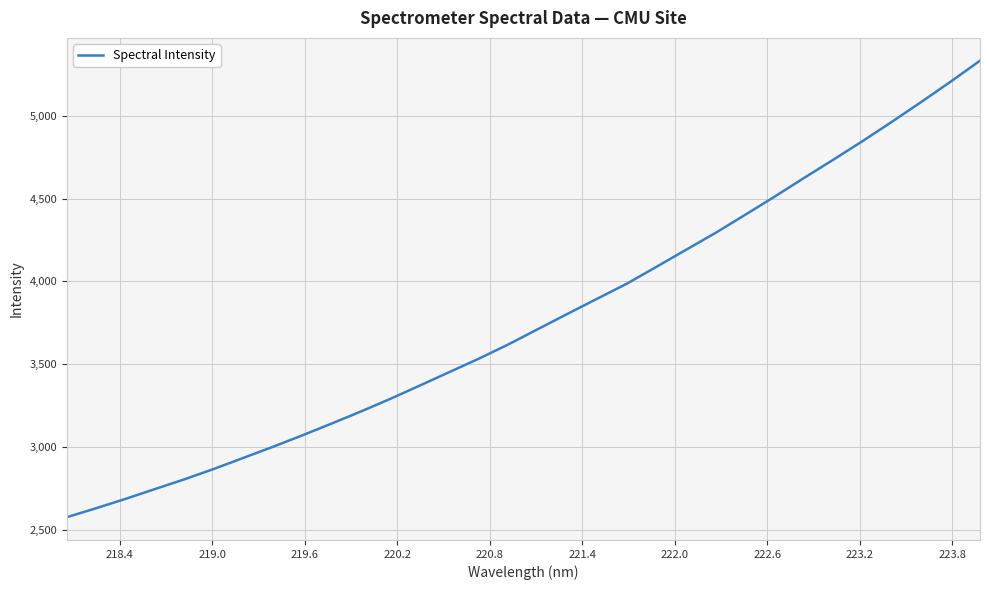

What is the smallest value displayed?

2575.4